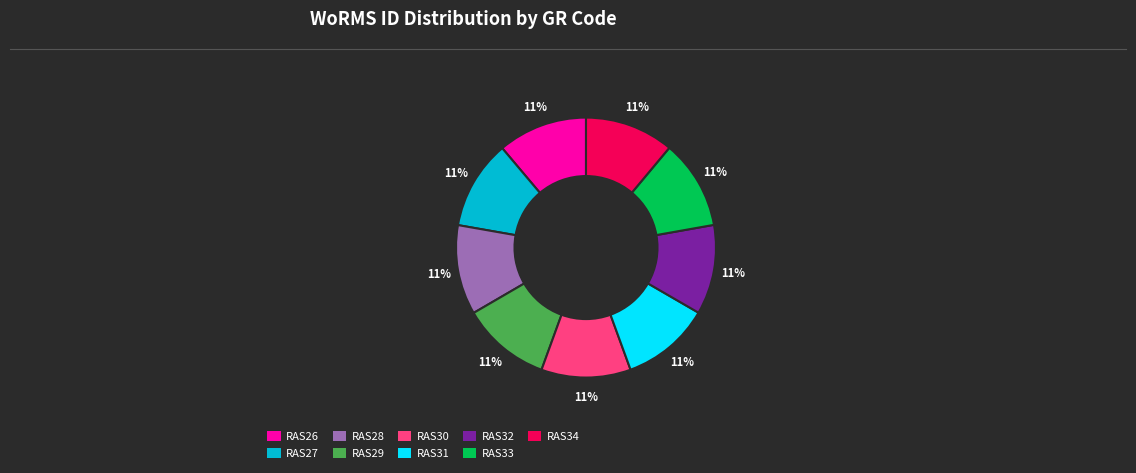

To the nearest percent, what percentage of the pie is RAS27?

11%